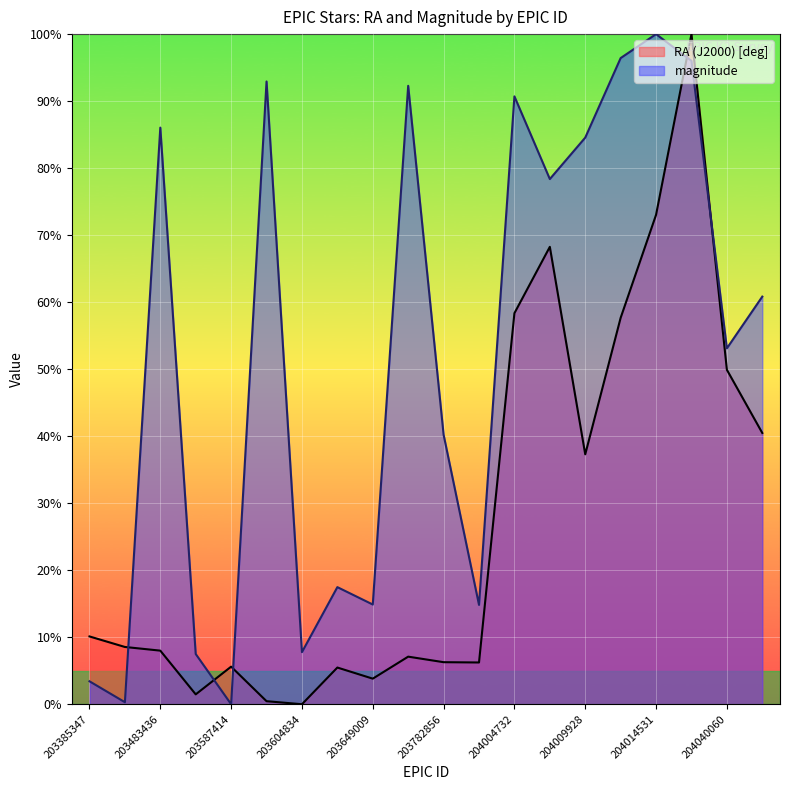

Which category has the highest value across all series?

204026977